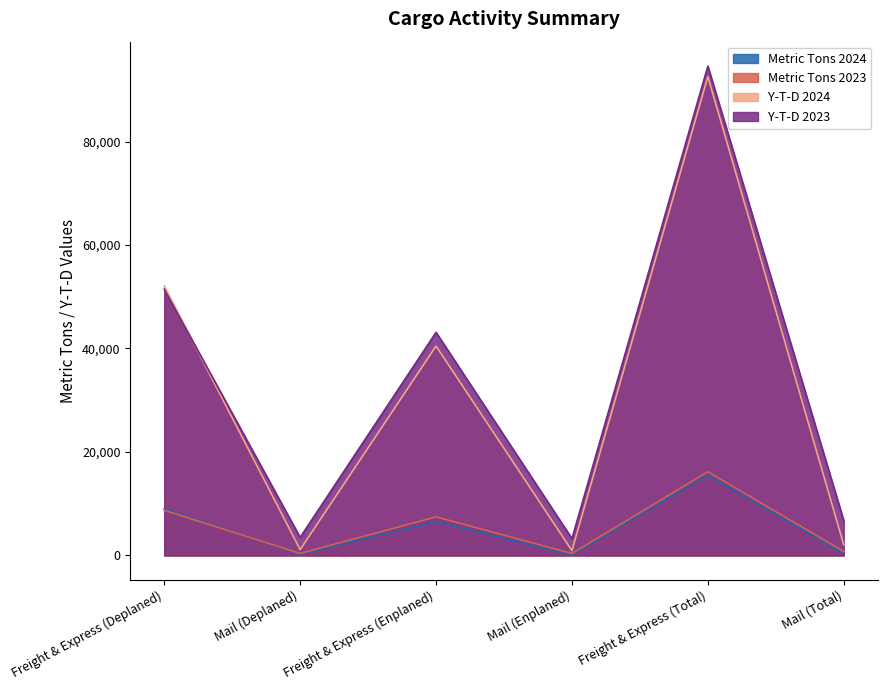

Does the chart have visible grid lines?

No